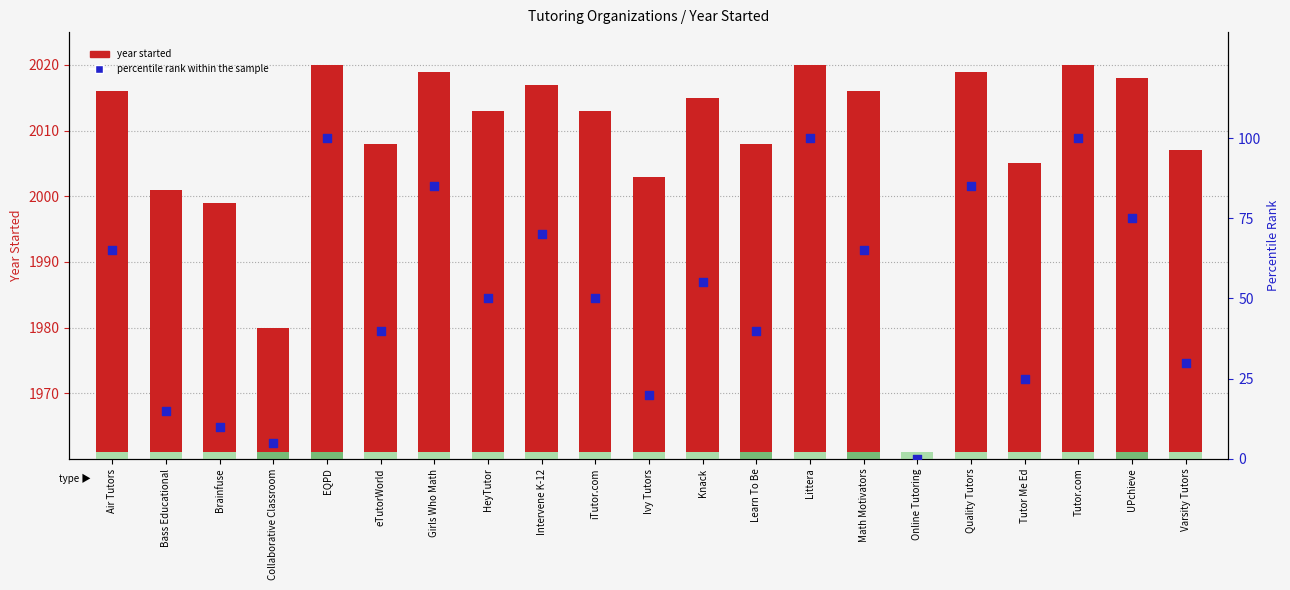

What is the total value across all series at Varsity Tutors?

2037.0